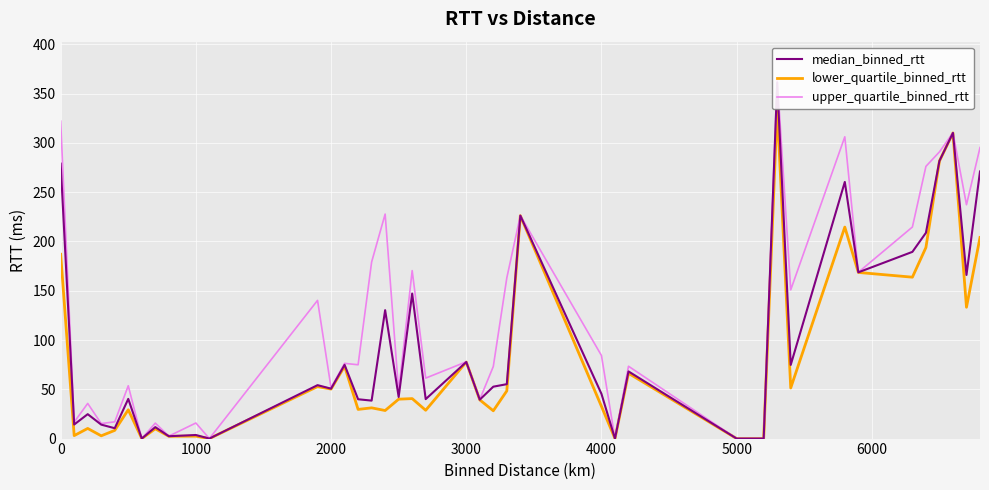

True or false: lower_quartile_binned_rtt and median_binned_rtt cross at least once.

False